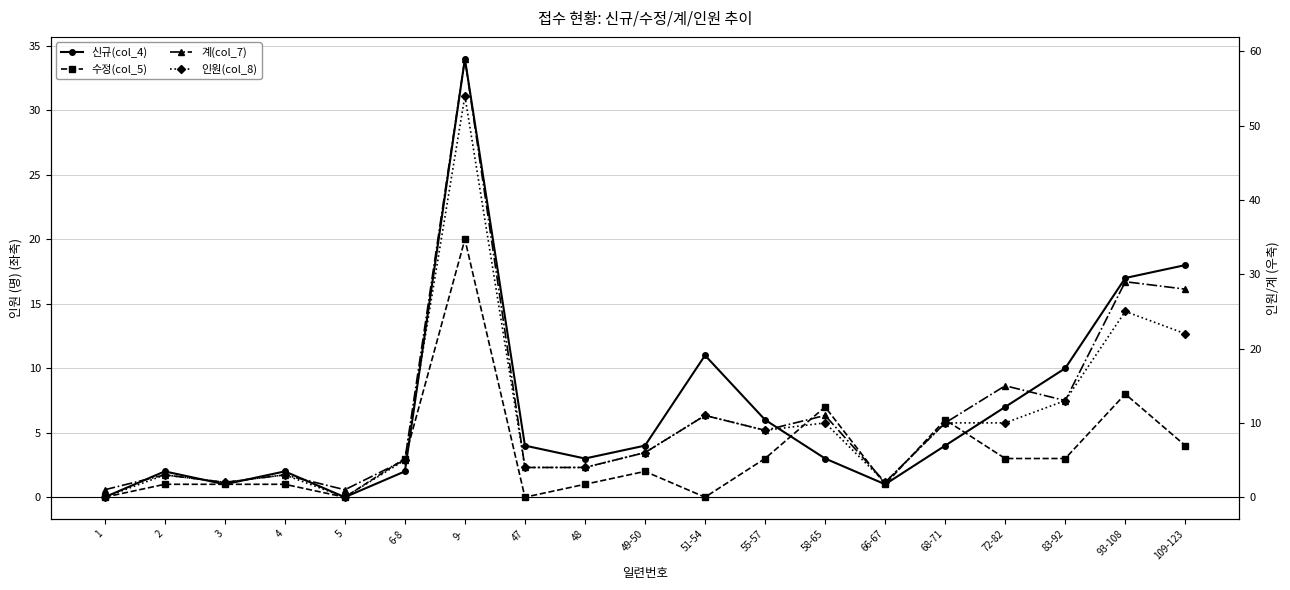

Reading left to right, transcribe all the data shown in this chart.

신규(col_4): 1=0	2=2	3=1	4=2	5=0	6-8=2	9-=34	47=4	48=3	49-50=4	51-54=11	55-57=6	58-65=3	66-67=1	68-71=4	72-82=7	83-92=10	93-108=17	109-123=18
수정(col_5): 1=0	2=1	3=1	4=1	5=0	6-8=3	9-=20	47=0	48=1	49-50=2	51-54=0	55-57=3	58-65=7	66-67=1	68-71=6	72-82=3	83-92=3	93-108=8	109-123=4
계(col_7): 1=1	2=3	3=2	4=3	5=1	6-8=5	9-=59	47=4	48=4	49-50=6	51-54=11	55-57=9	58-65=11	66-67=2	68-71=10	72-82=15	83-92=13	93-108=29	109-123=28
인원(col_8): 1=0	2=3	3=2	4=3	5=0	6-8=5	9-=54	47=4	48=4	49-50=6	51-54=11	55-57=9	58-65=10	66-67=2	68-71=10	72-82=10	83-92=13	93-108=25	109-123=22